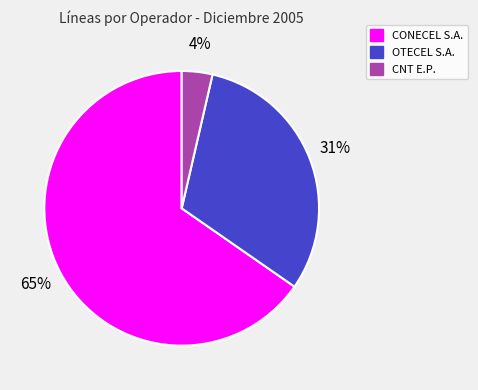

What is the smallest slice in the pie chart?

CNT E.P.